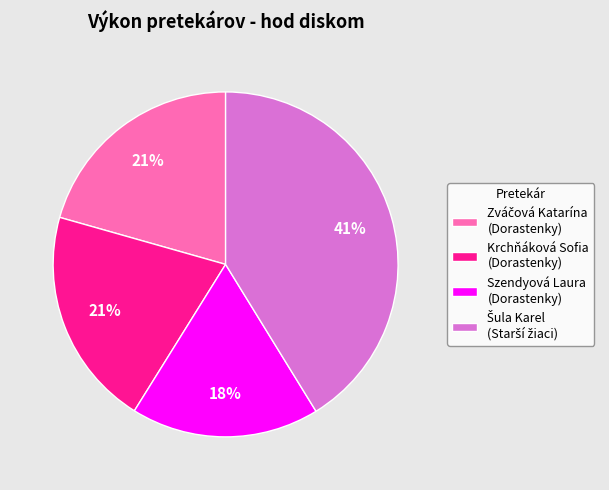

How many segments does this pie chart have?

4